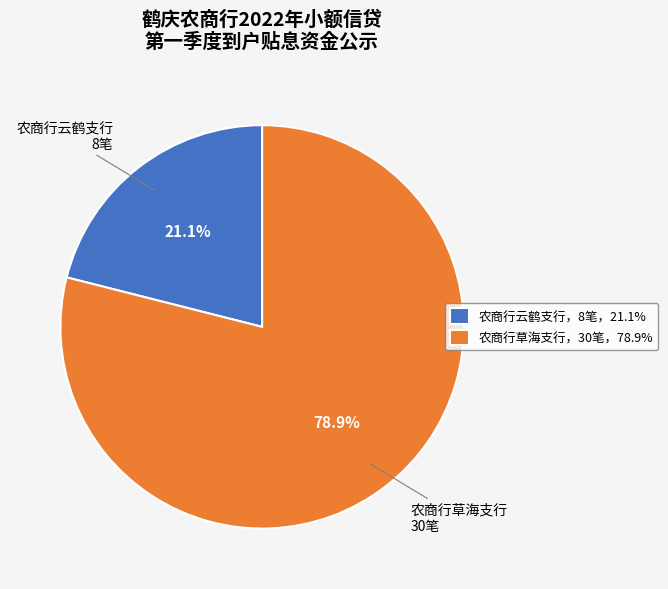

Does any single category account for the majority?

Yes